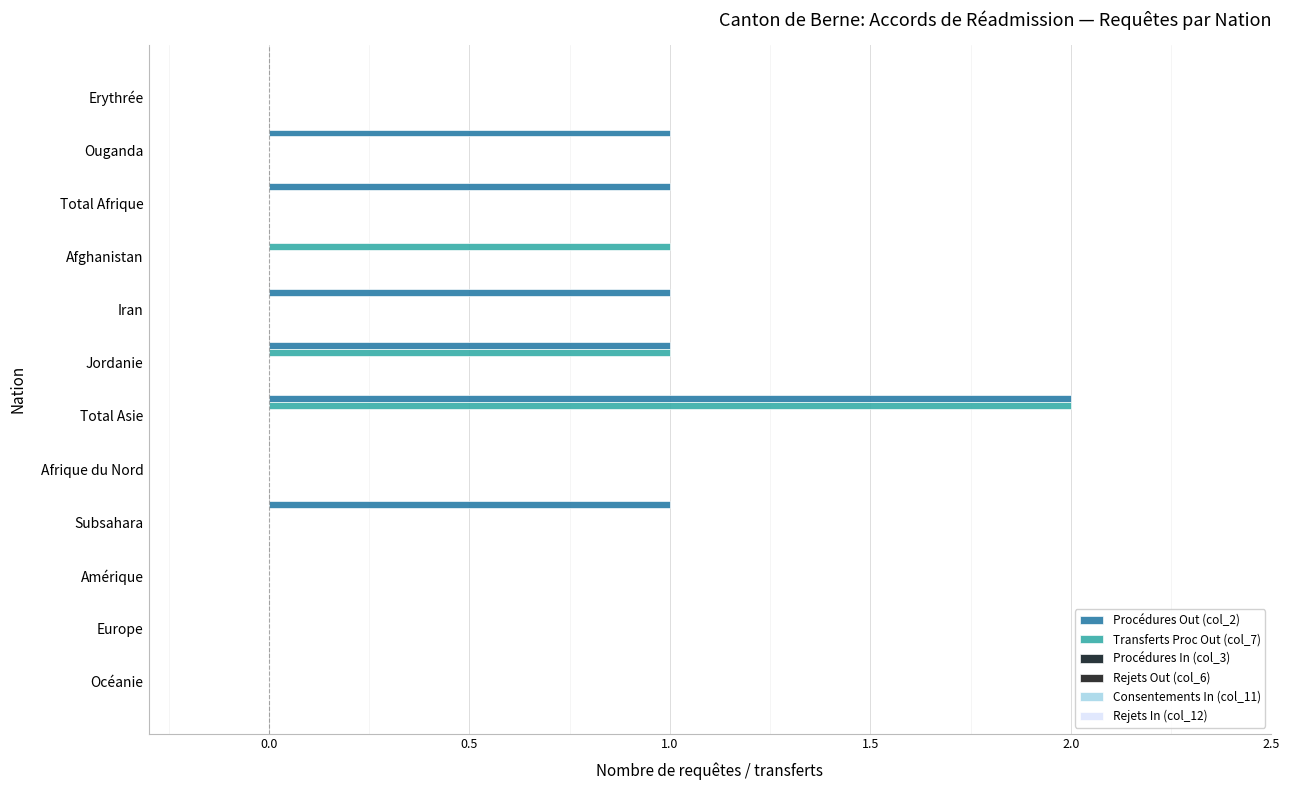

Count the number of data series in this chart.

2